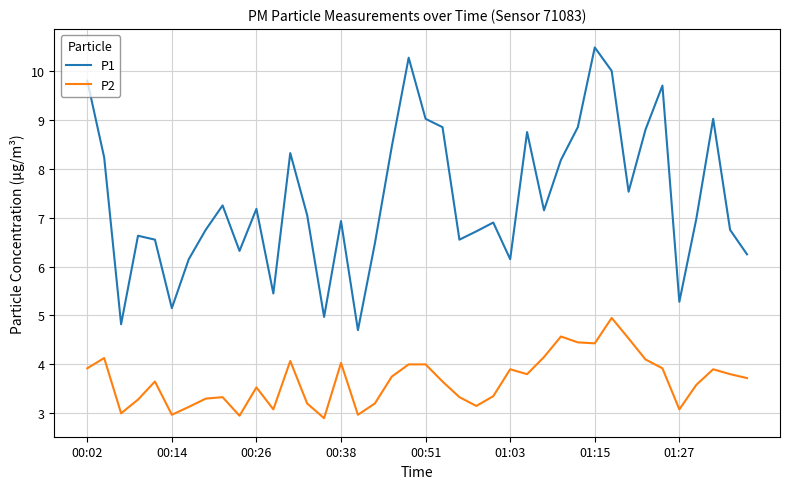

Which series has the widest spread of values?

P1